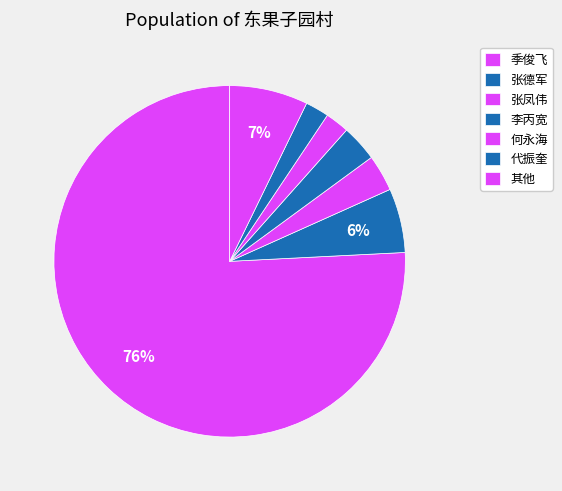

The 张德军 slice represents 6% of the pie. True or false?

True